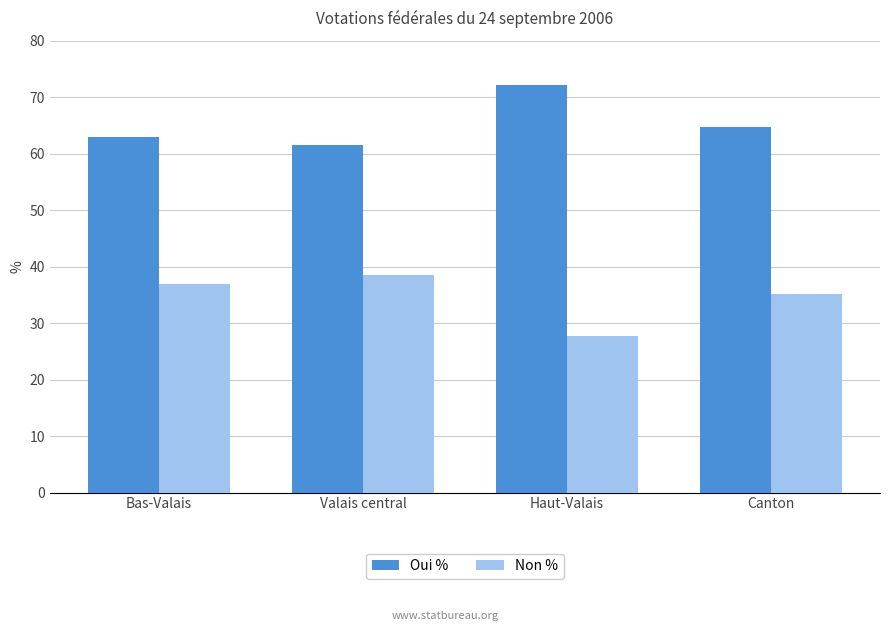

What is the total value across all series at Valais central?

100.0